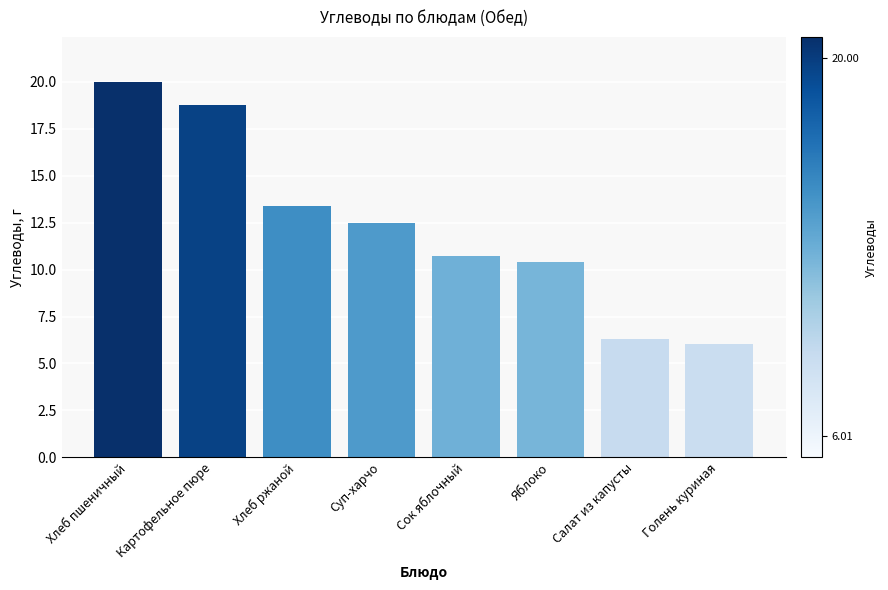

How many bars are there in total?

8